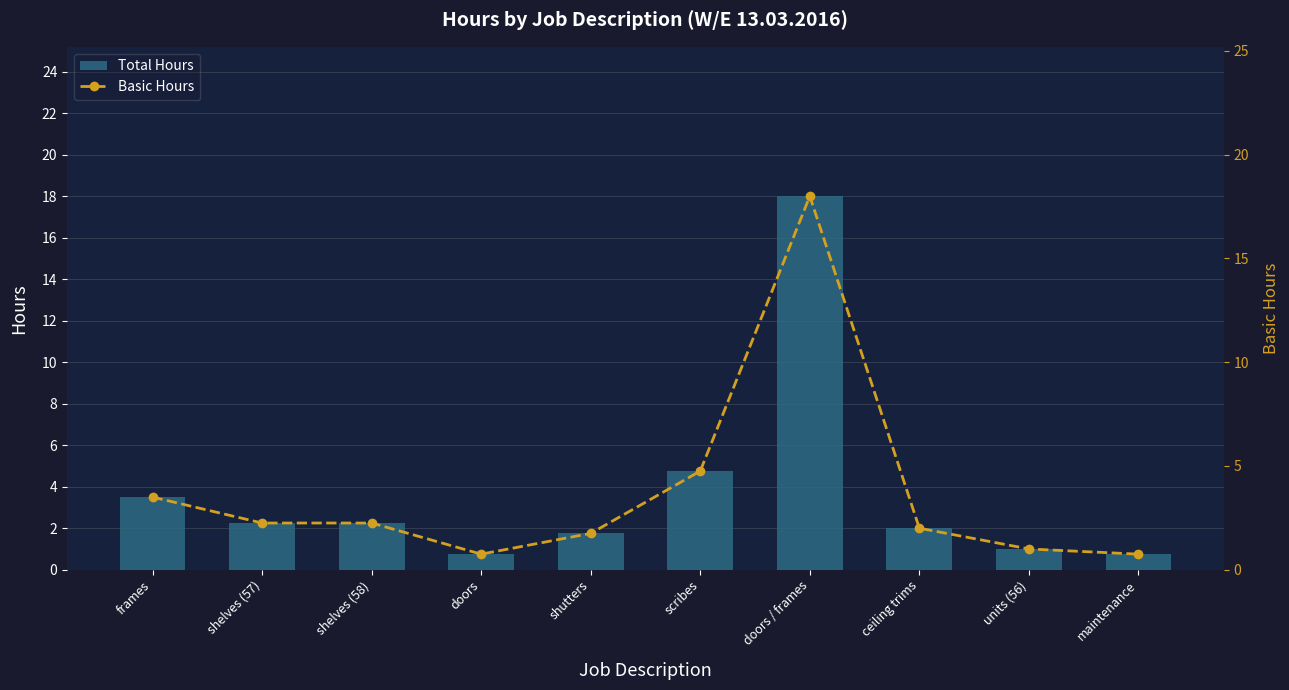

What is the lowest value of the Total Hours series?

0.8